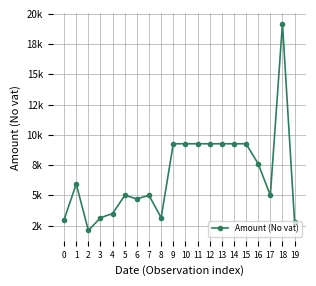

At which category does the data reach its first local peak?

1